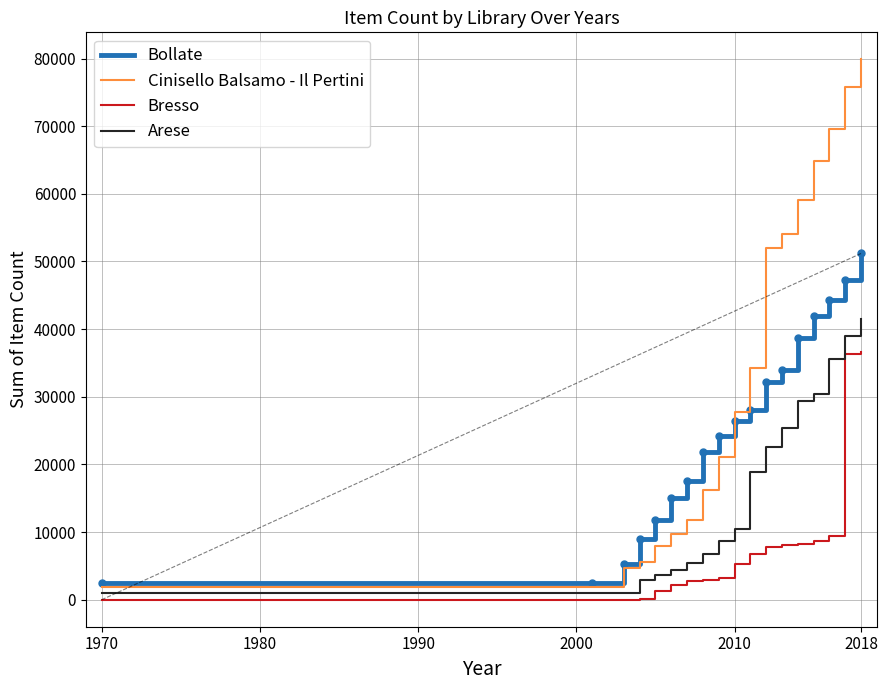

True or false: Bollate and Arese cross at least once.

False